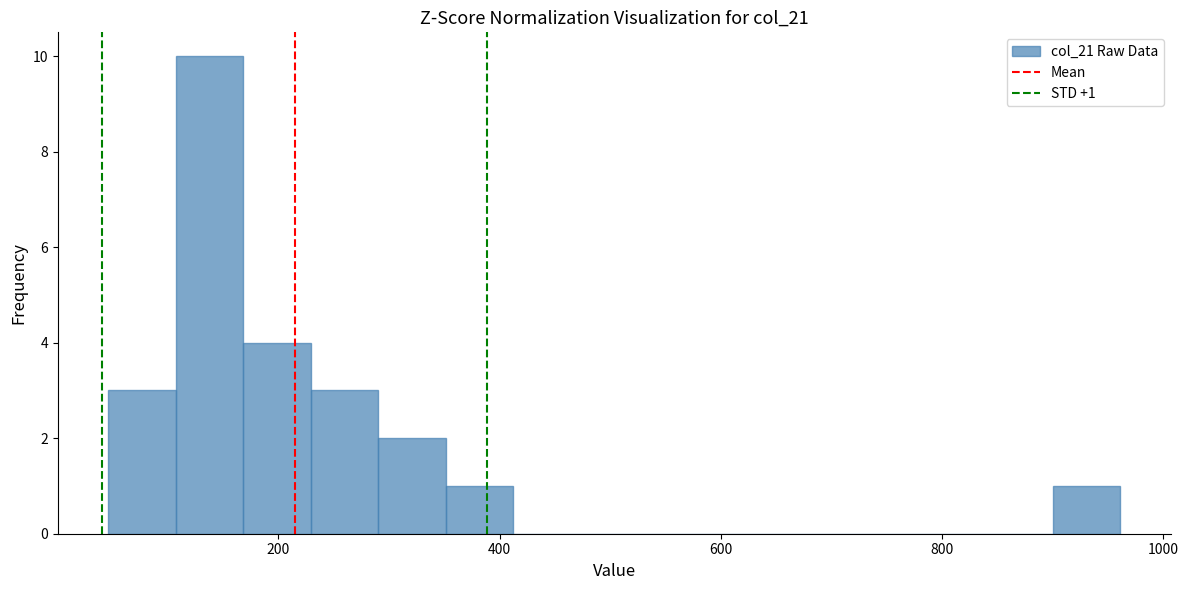

Around what value on the x-axis is the tallest bar? Give the approximate position of its centre, as read against the axis.

140